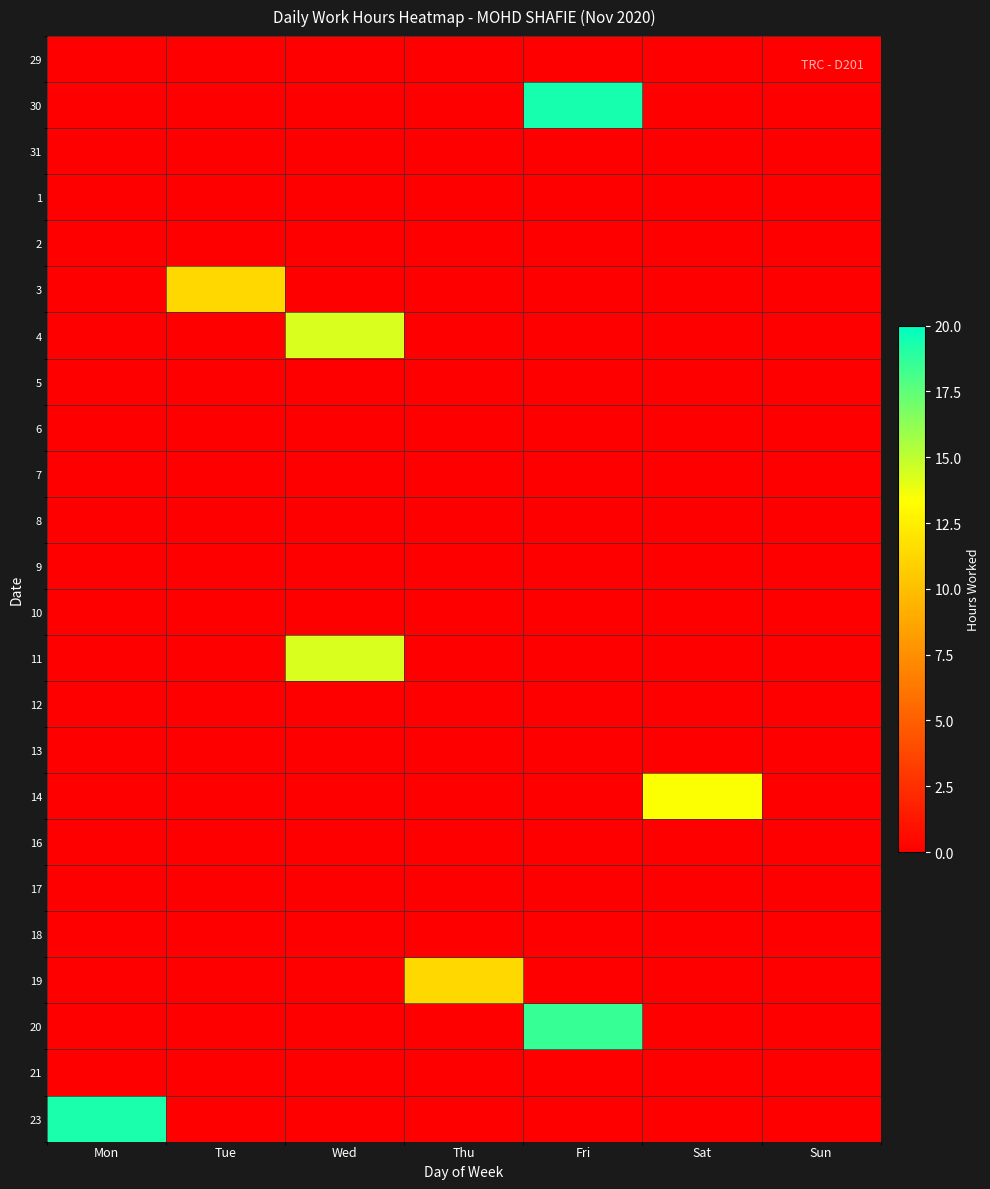

At how many categories does at least one series exceed 14?

3